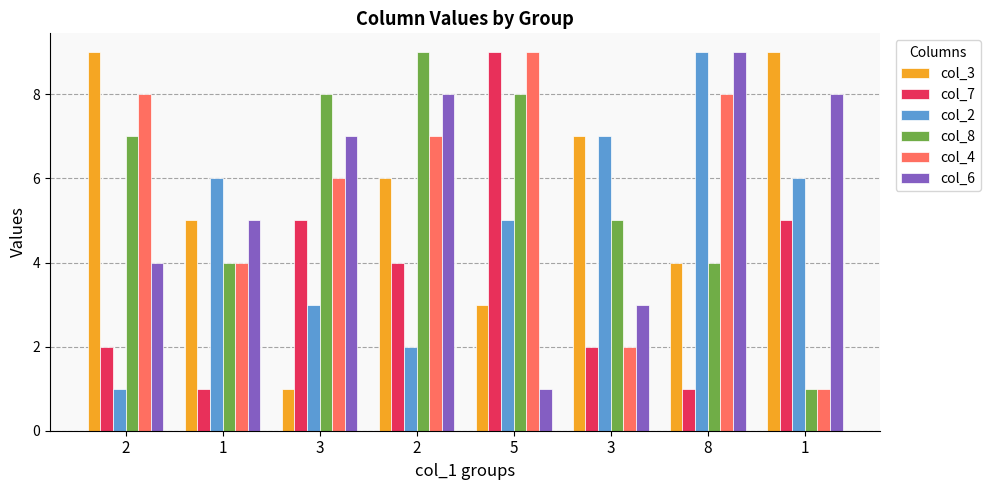

What is the value of the col_3 bar at the 7th from the left?

4